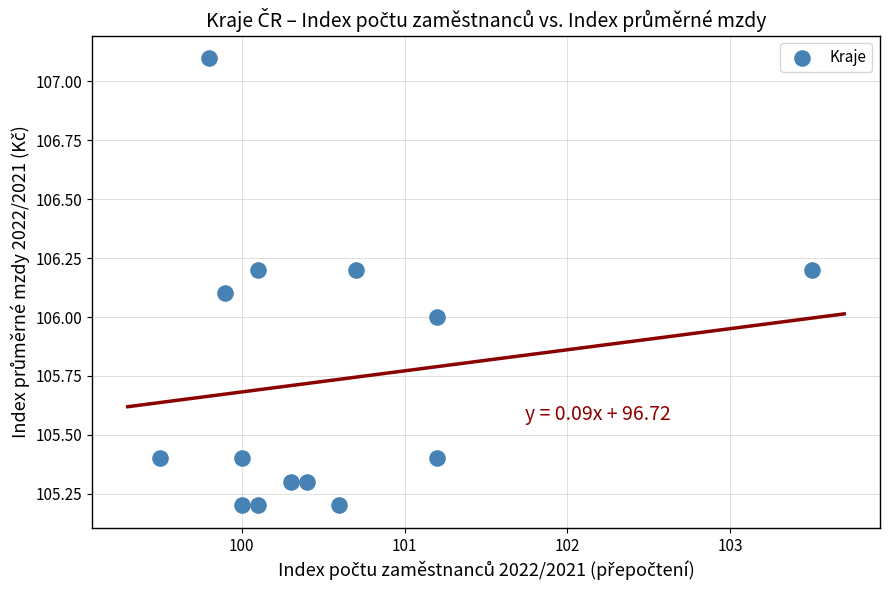

What is the range of X values (max minus min)?

4.0